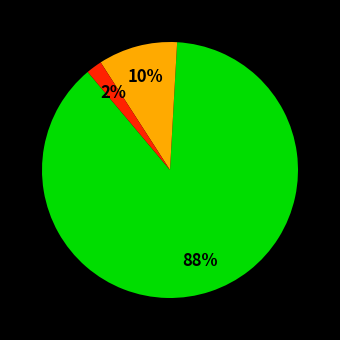

Does any single category account for the majority?

Yes